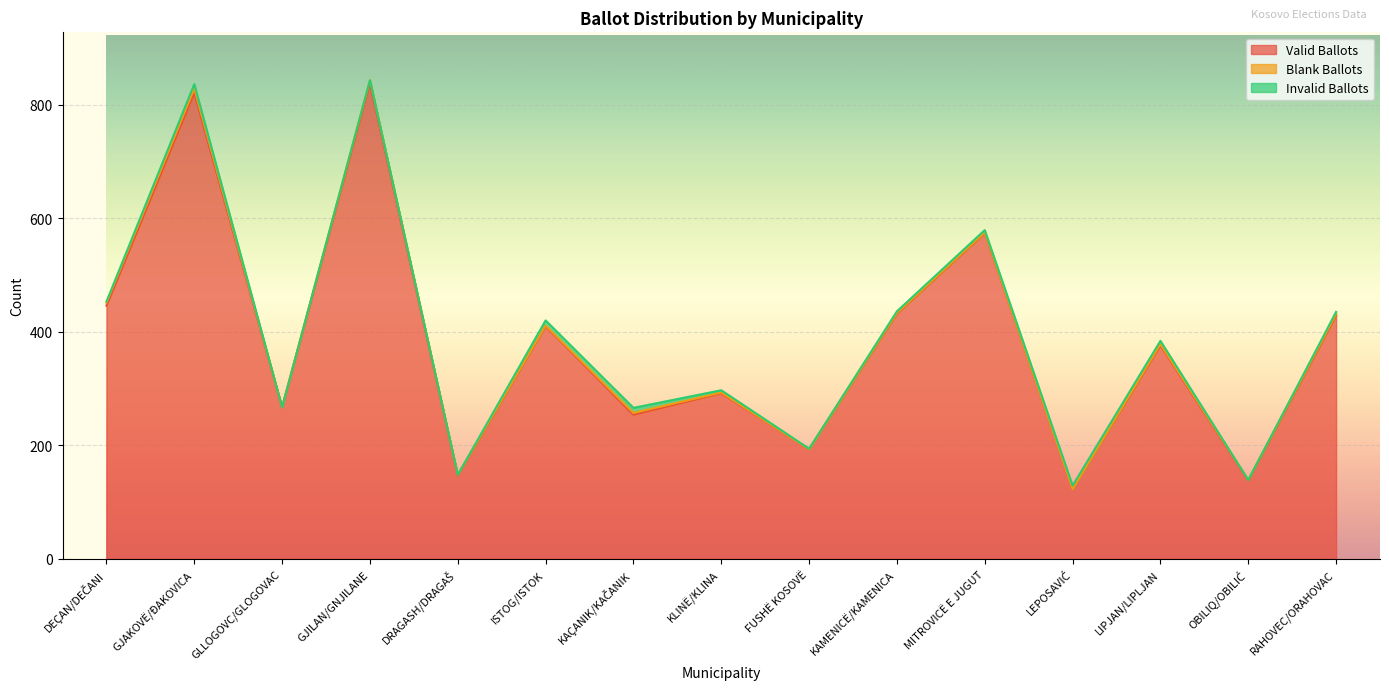

Reading left to right, what are all the values shown in this chart?

Valid Ballots: DEÇAN/DEČANI=446	GJAKOVË/ĐAKOVICA=821	GLLOGOVC/GLOGOVAC=267	GJILAN/GNJILANE=838	DRAGASH/DRAGAŠ=147	ISTOG/ISTOK=410	KAÇANIK/KAČANIK=254	KLINË/KLINA=292	FUSHË KOSOVË=193	KAMENICË/KAMENICA=432	MITROVICË E JUGUT=574	LEPOSAVIĆ=123	LIPJAN/LIPLJAN=376	OBILIQ/OBILIĆ=138	RAHOVEC/ORAHOVAC=429
Blank Ballots: DEÇAN/DEČANI=5	GJAKOVË/ĐAKOVICA=7	GLLOGOVC/GLOGOVAC=0	GJILAN/GNJILANE=5	DRAGASH/DRAGAŠ=1	ISTOG/ISTOK=1	KAÇANIK/KAČANIK=3	KLINË/KLINA=1	FUSHË KOSOVË=0	KAMENICË/KAMENICA=1	MITROVICË E JUGUT=1	LEPOSAVIĆ=0	LIPJAN/LIPLJAN=2	OBILIQ/OBILIĆ=1	RAHOVEC/ORAHOVAC=2
Invalid Ballots: DEÇAN/DEČANI=2	GJAKOVË/ĐAKOVICA=8	GLLOGOVC/GLOGOVAC=0	GJILAN/GNJILANE=0	DRAGASH/DRAGAŠ=0	ISTOG/ISTOK=9	KAÇANIK/KAČANIK=9	KLINË/KLINA=4	FUSHË KOSOVË=1	KAMENICË/KAMENICA=3	MITROVICË E JUGUT=4	LEPOSAVIĆ=6	LIPJAN/LIPLJAN=6	OBILIQ/OBILIĆ=0	RAHOVEC/ORAHOVAC=4